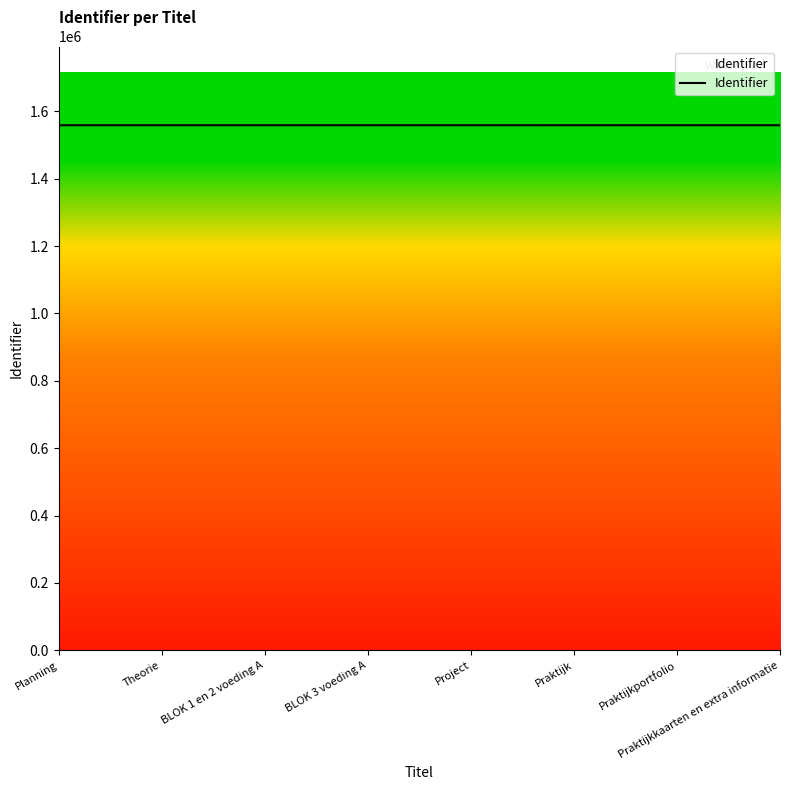

What is the minimum value shown in the chart?

1558726.0